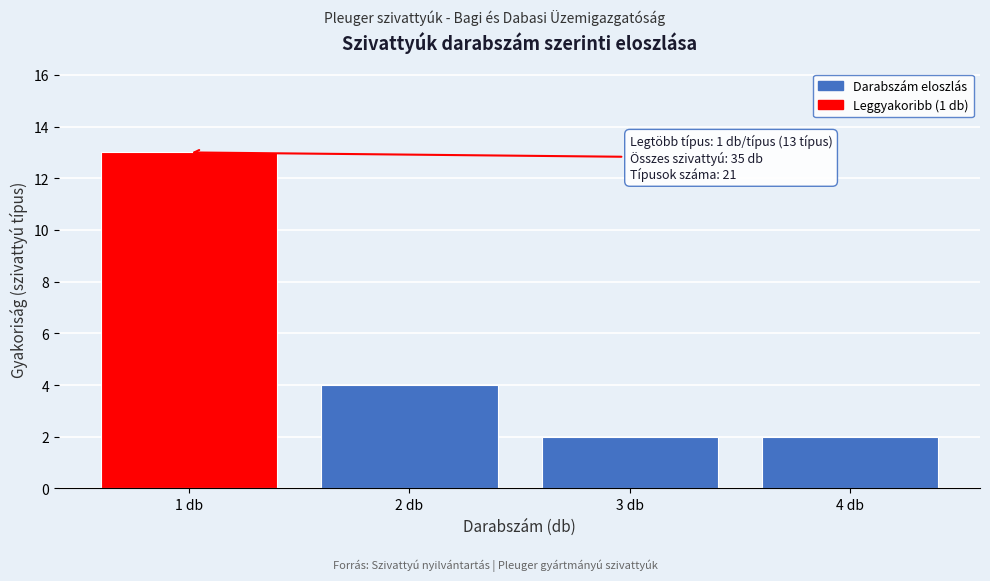

Which range on the x-axis has the tallest bar?

0.5 to 1.5